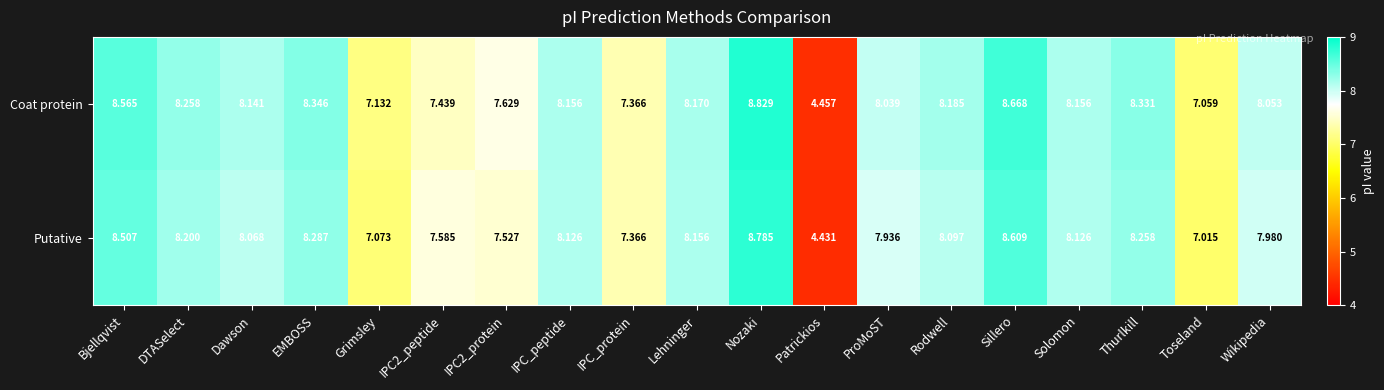

List the series in order of their peak value, highest first.

Coat protein, Putative